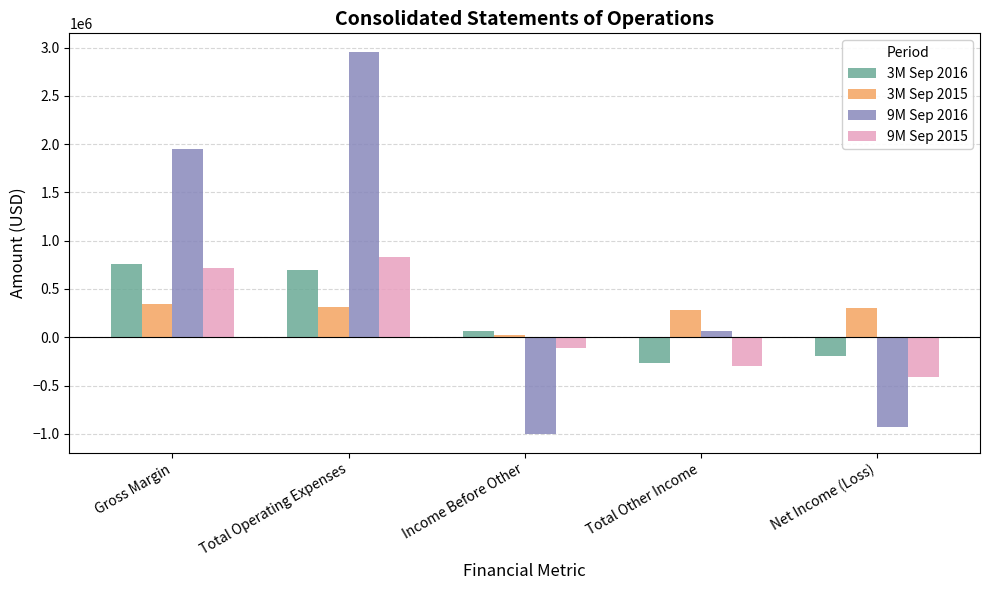

What is the highest value of the 9M Sep 2016 series?

2951193